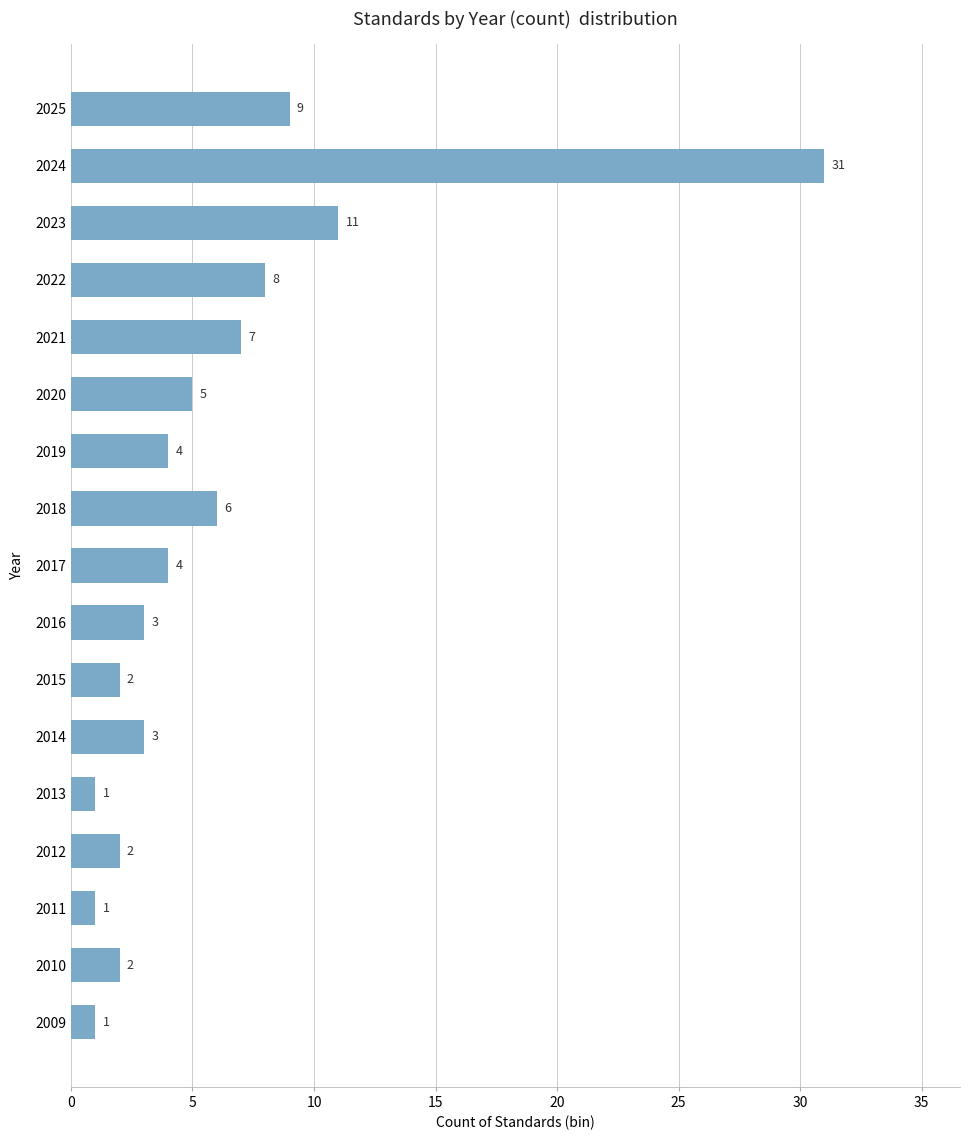

Reading bottom to top, what are all the values shown in this chart?

1	2	1	2	1	3	2	3	4	6	4	5	7	8	11	31	9